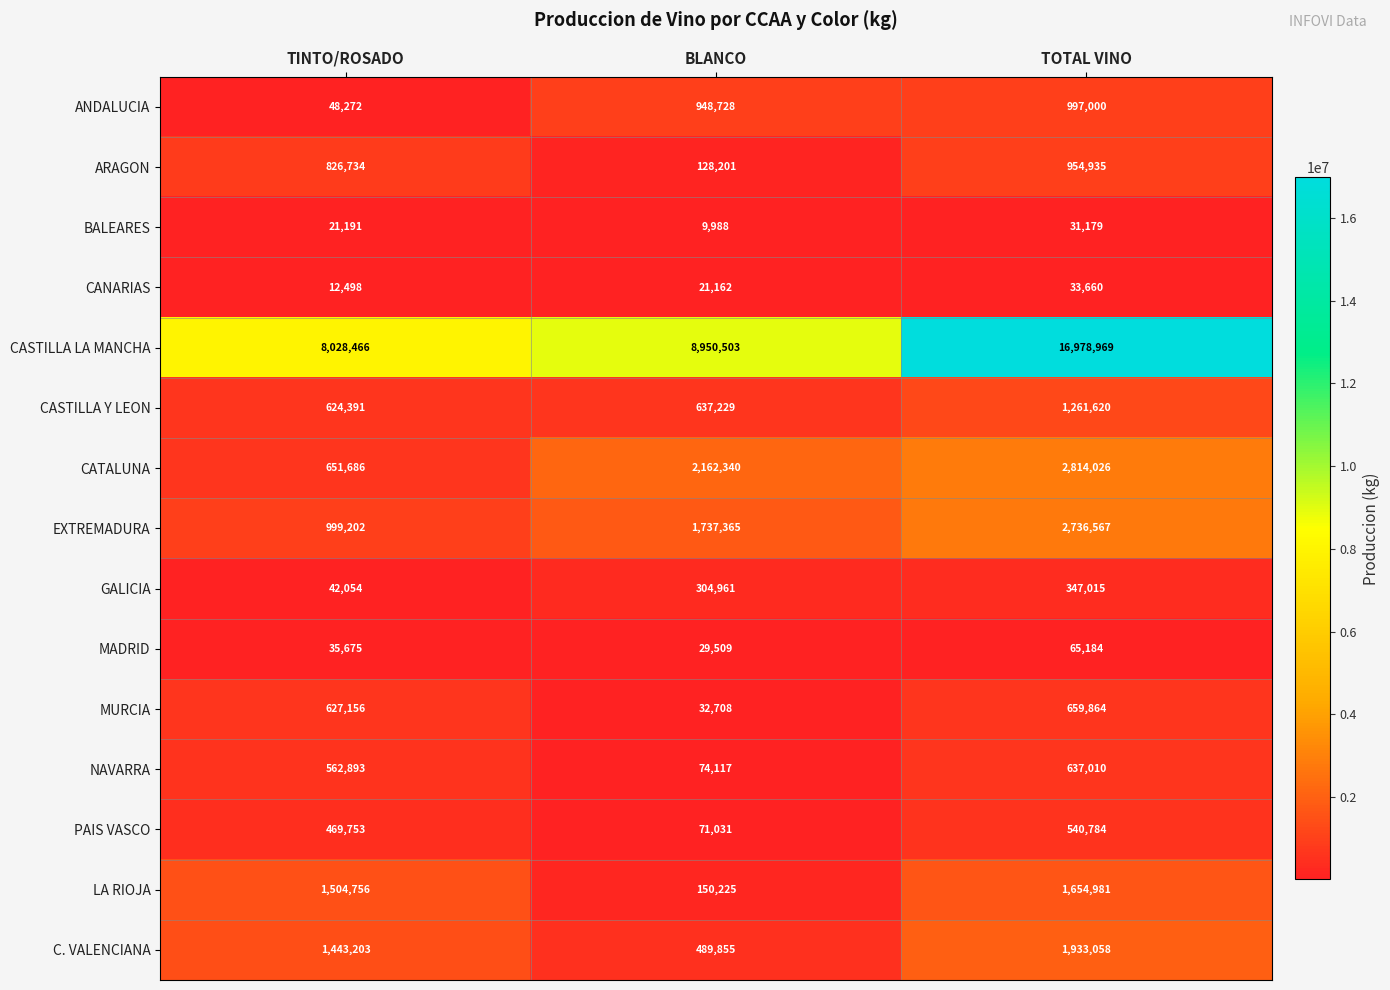

True or false: MADRID has a value of 35675 at TINTO/ROSADO.

True